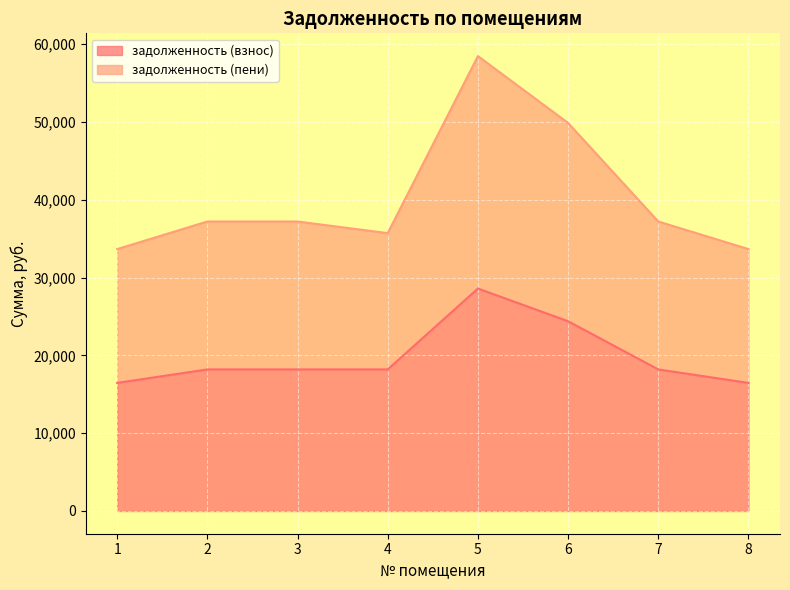

What is the difference between the highest and lowest values at 7?

19012.6